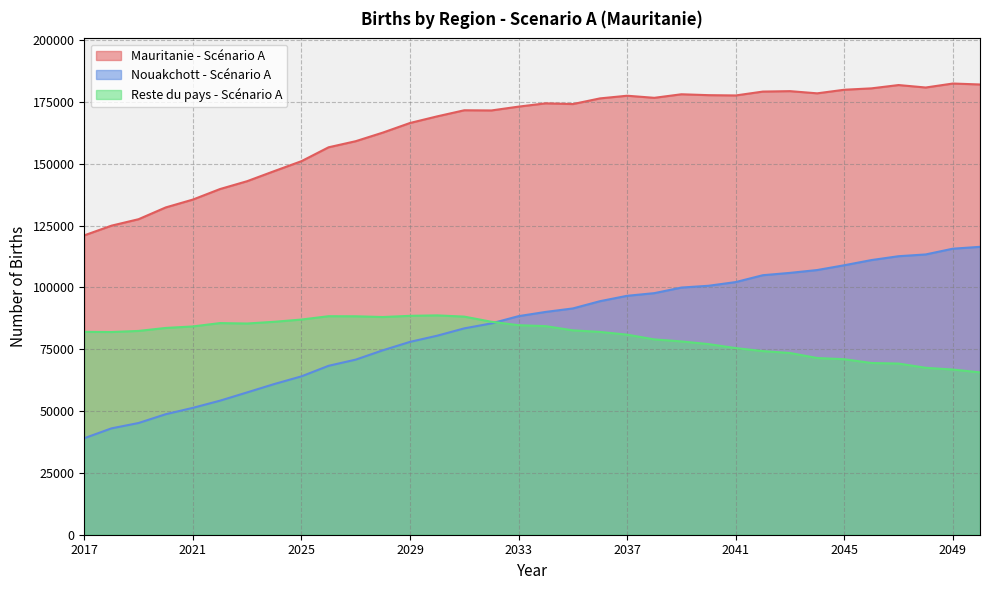

What is the maximum value shown in the chart?

182439.3